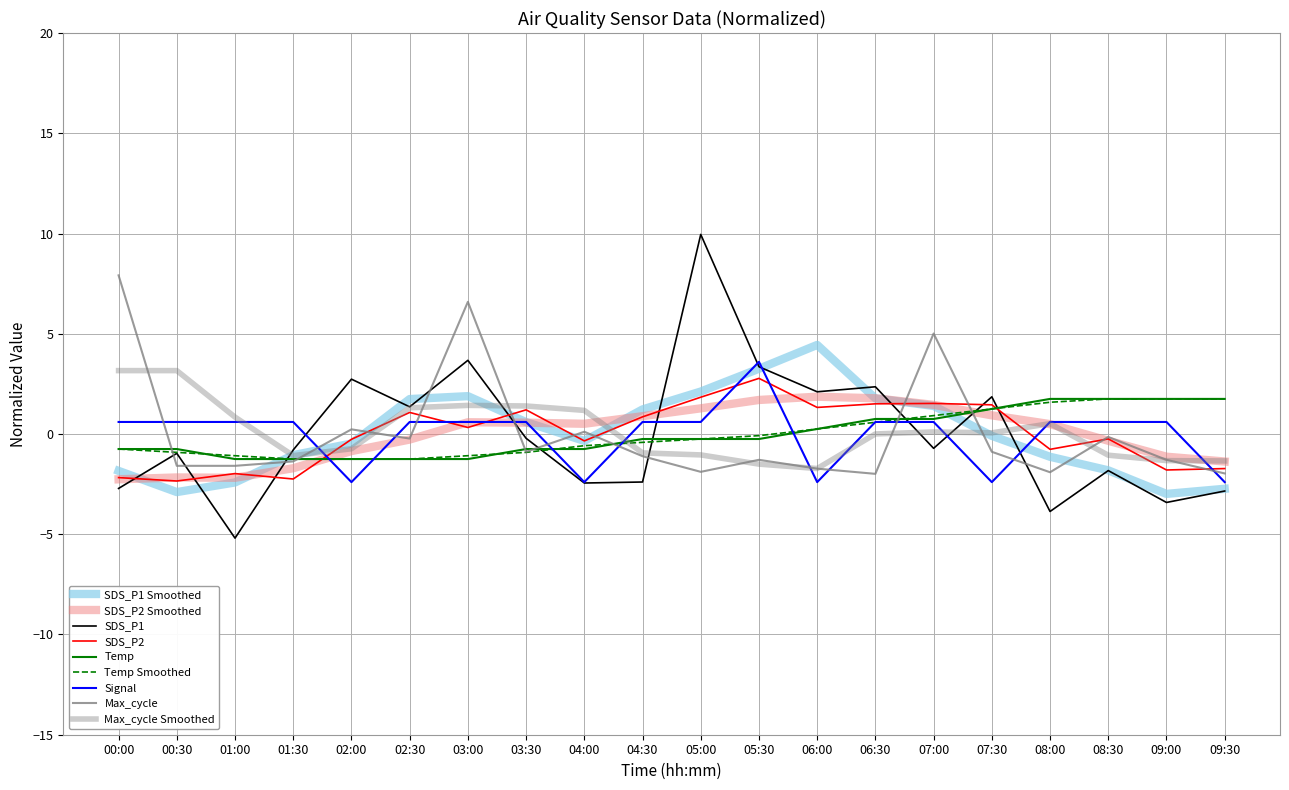

Is this an area chart (filled region under the line)?

No